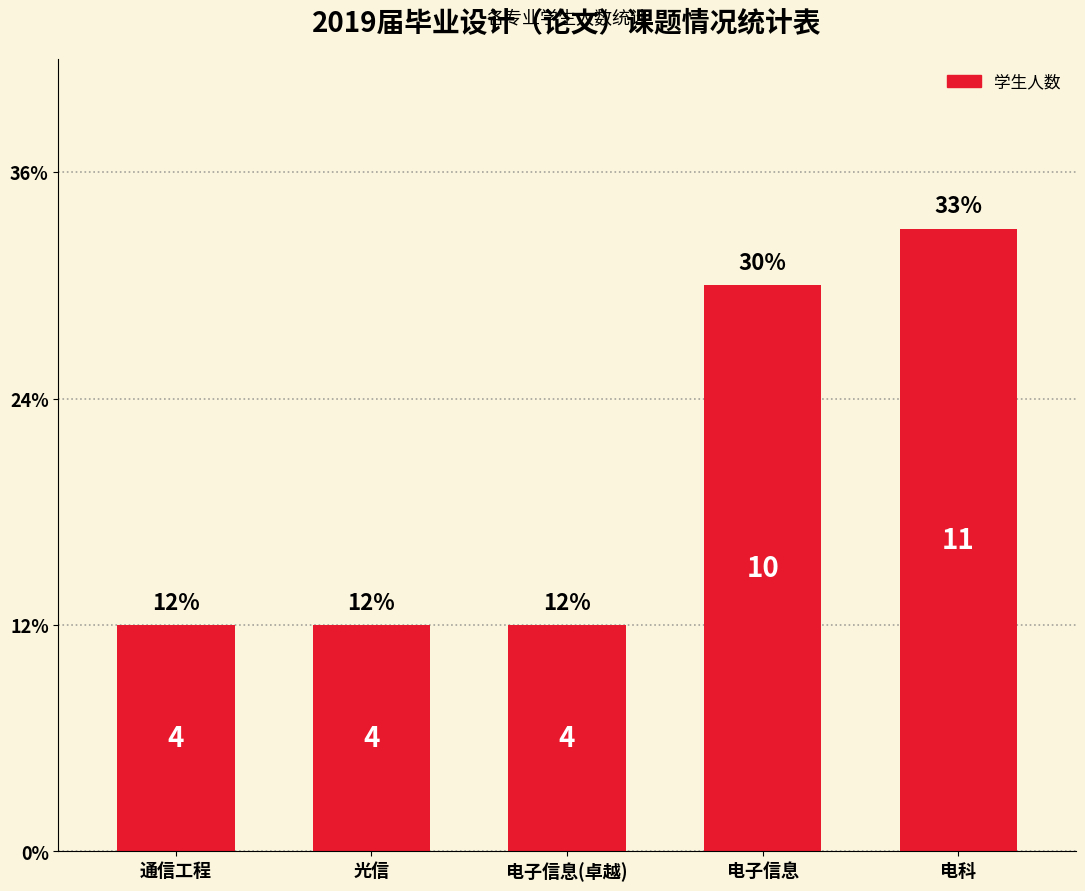

The chart shows a value of 3 at 电科. True or false?

False